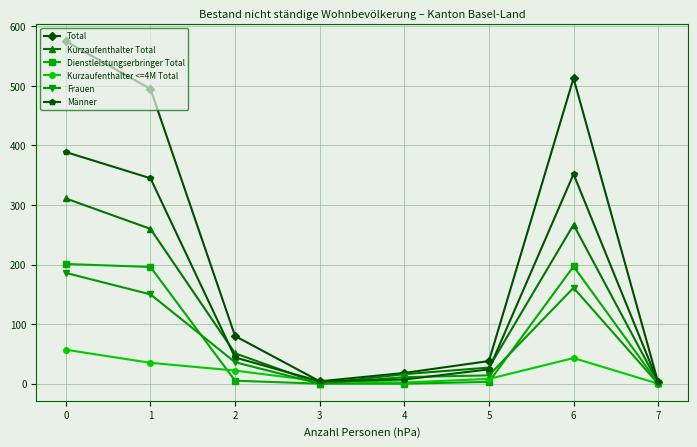

What is the highest value of the Dienstleistungserbringer Total series?

201